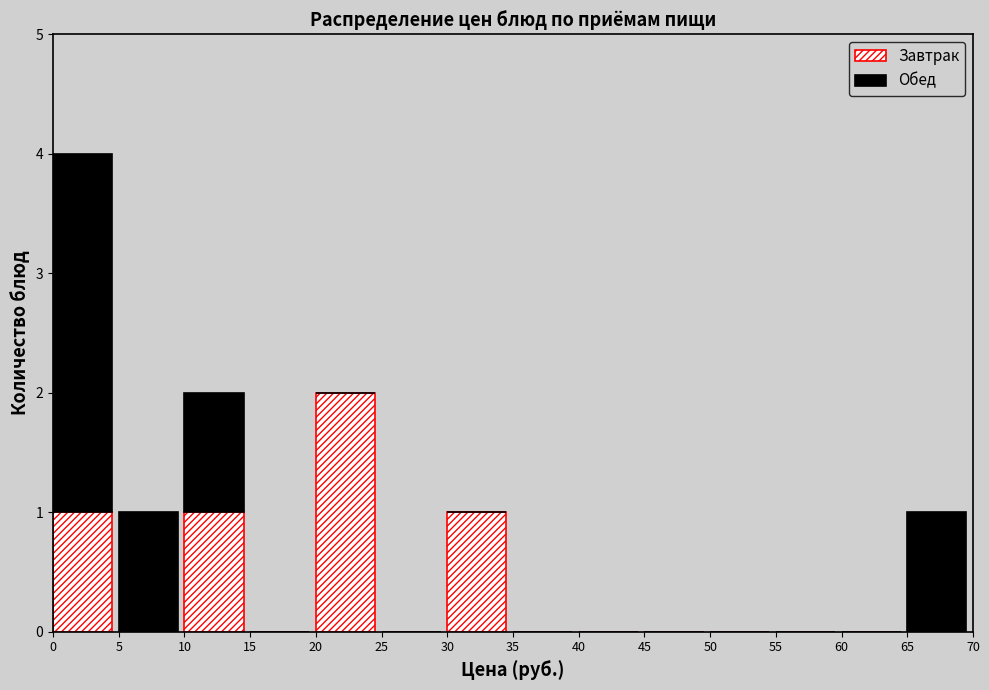

Reading left to right, what are the values for Завтрак?

0=1	5=0	10=1	15=0	20=2	25=0	30=1	35=0	40=0	45=0	50=0	55=0	60=0	65=0